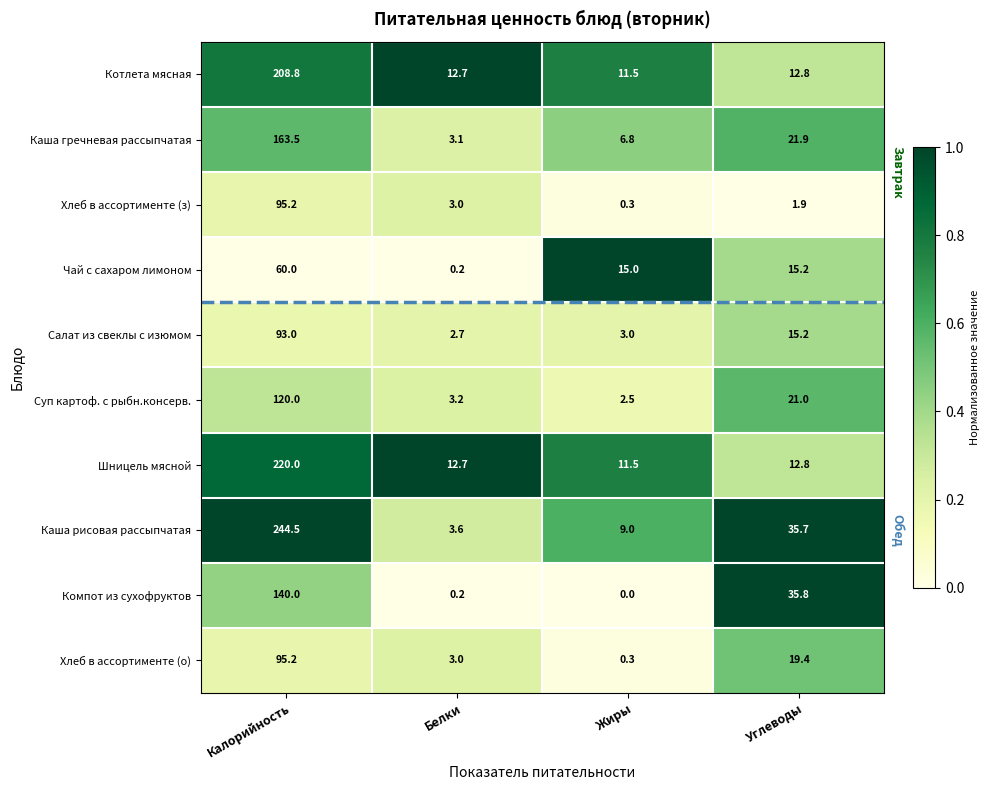

At which category does the chart reach its minimum across all series?

Жиры